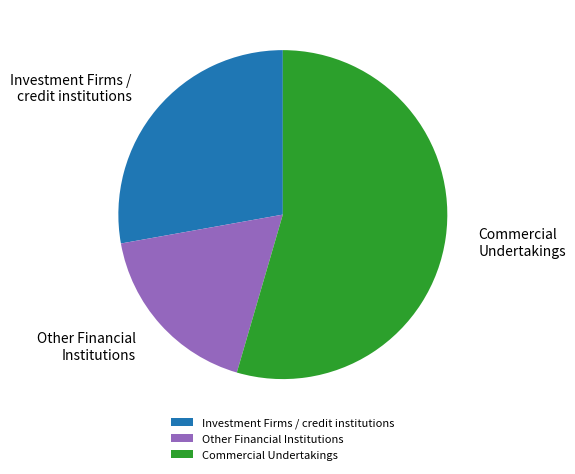

Do Other Financial Institutions and Commercial Undertakings together represent more than half of the pie?

Yes